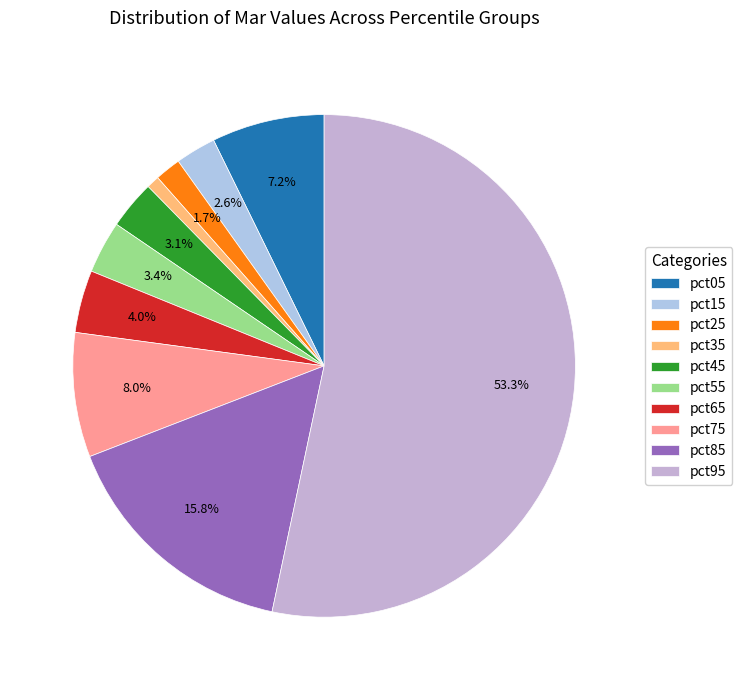

Between pct55 and pct65, which is larger?

pct65